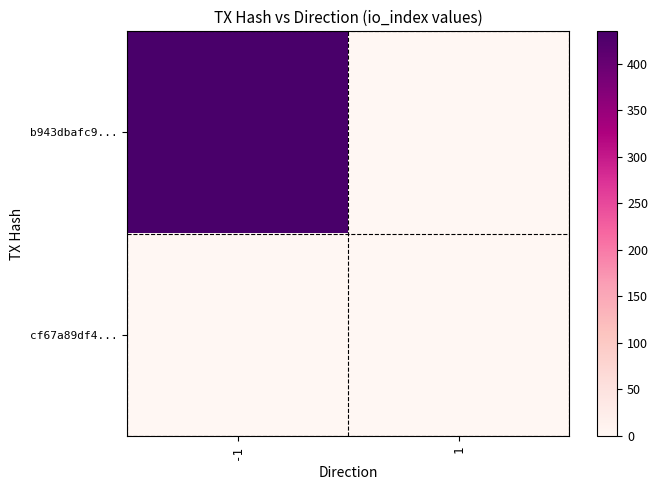

Which series has the largest total across all categories?

b943dbafc9...